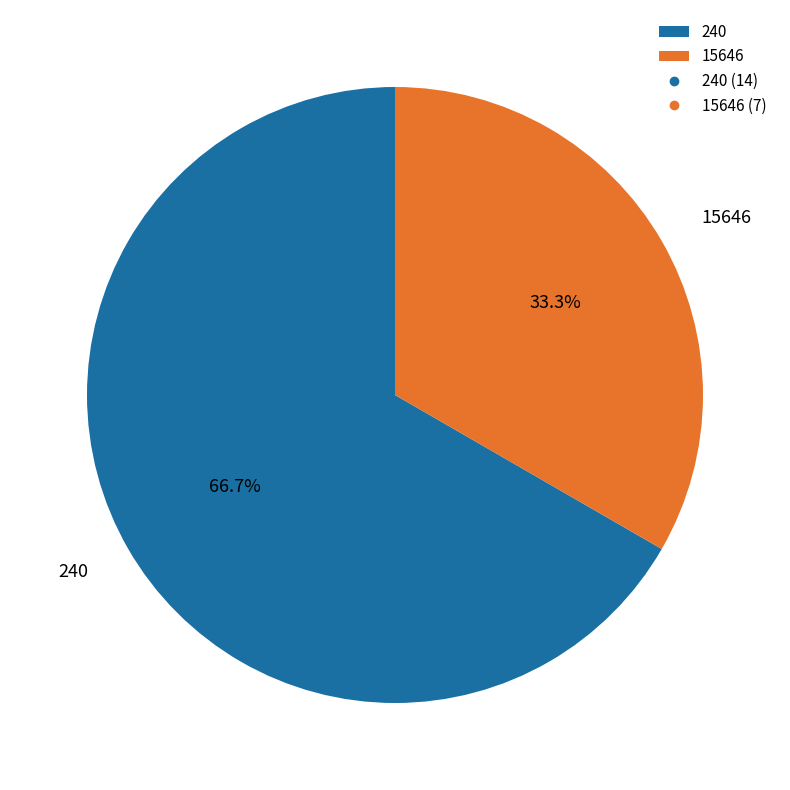

What is the ratio of the value at 240 to the value at 15646?

2.0